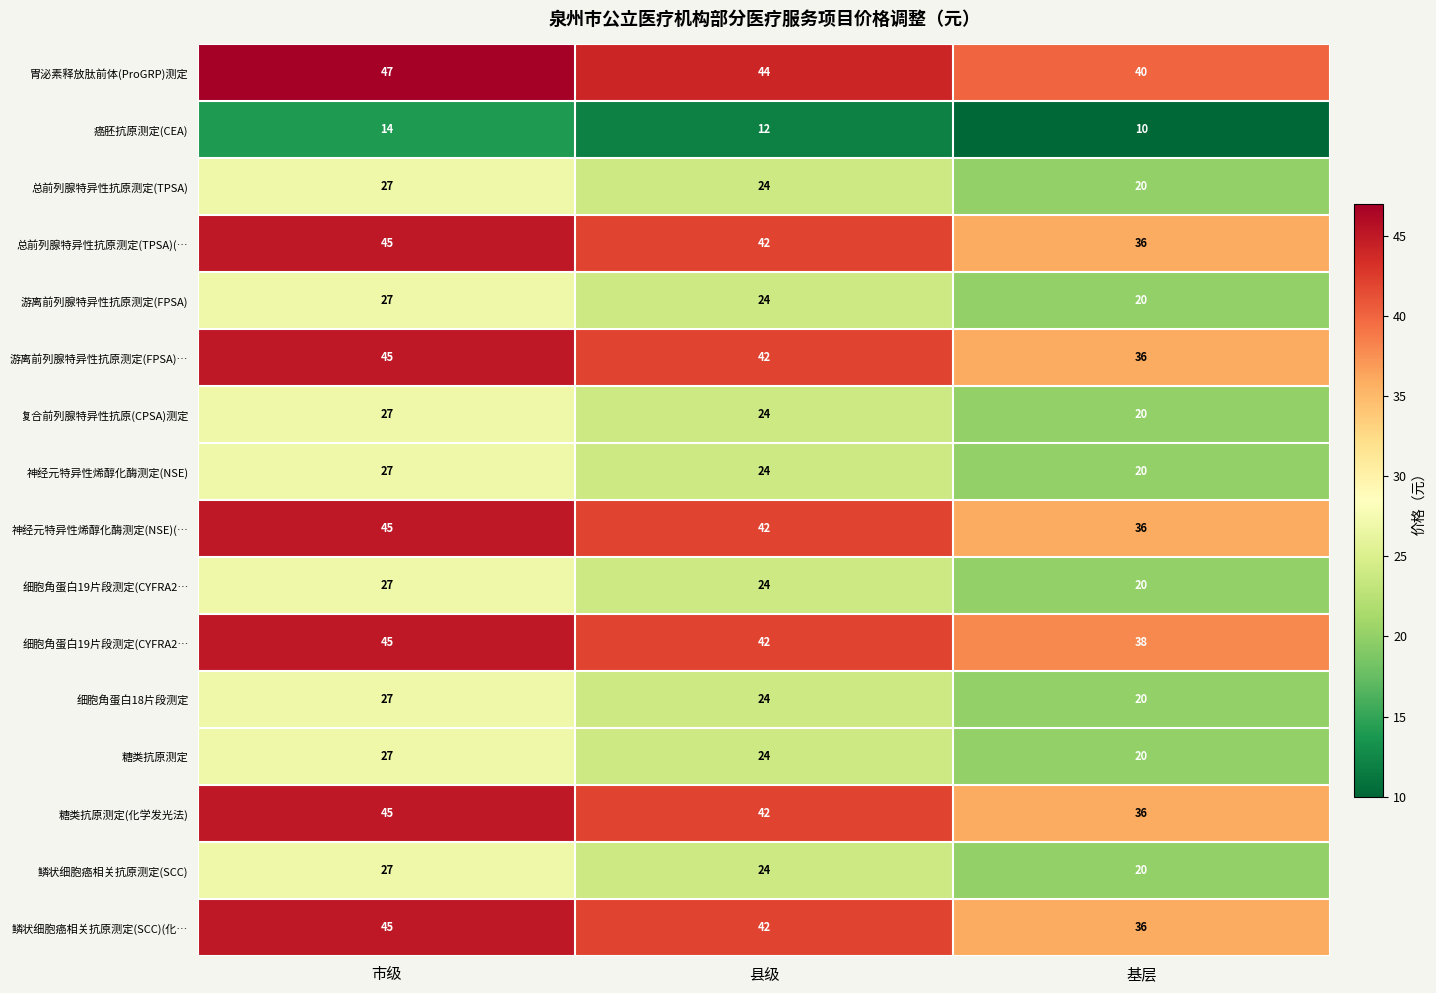

Which category has the lowest value across all series?

基层